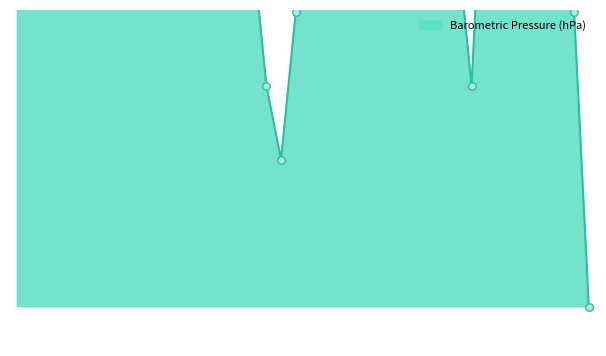

Approximately how many times larger is the value at 5 compared to 28?

1.0